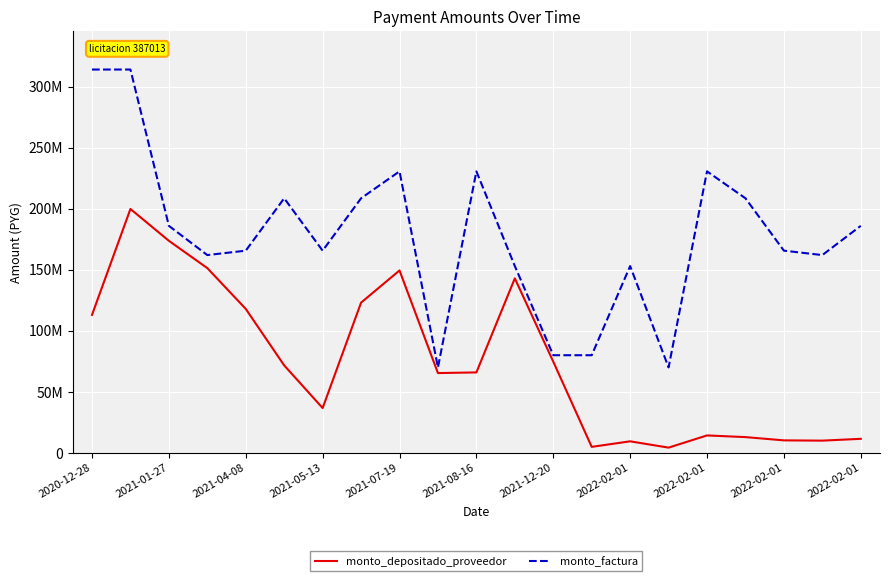

What are all the series names shown in the legend?

monto_depositado_proveedor, monto_factura